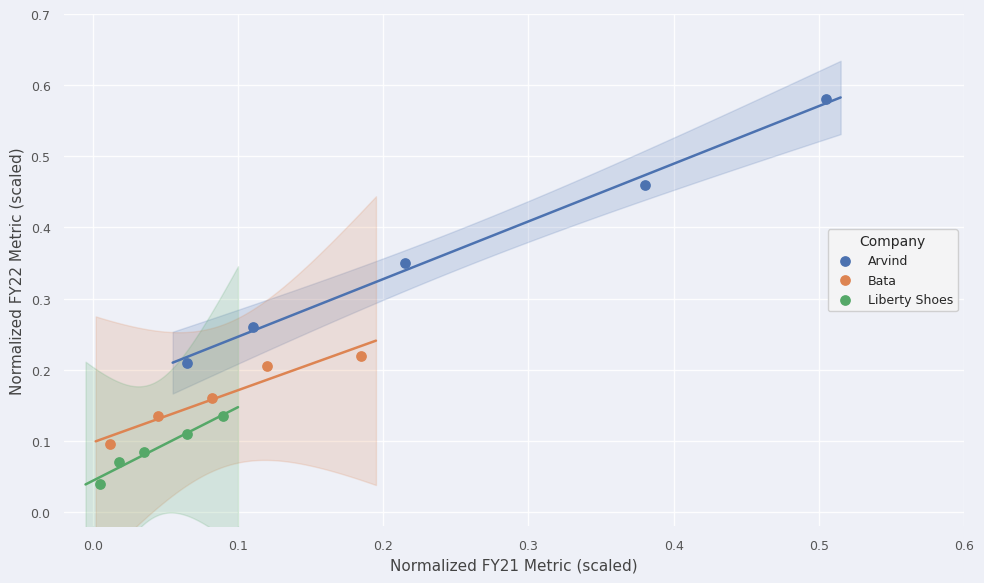

Which series reaches the minimum Y coordinate?

Liberty Shoes